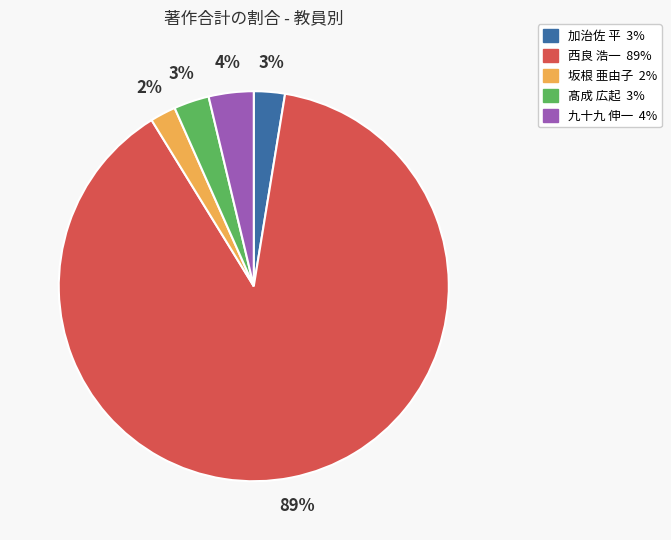

Does any single category account for the majority?

Yes